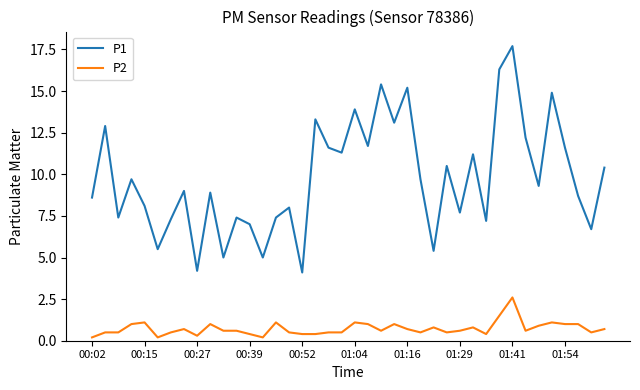

Reading left to right, what are all the values shown in this chart?

P1: 8.6	12.9	7.4	9.7	8.1	5.5	7.3	9.0	4.2	8.9	5.0	7.4	7.0	5.0	7.4	8.0	4.1	13.3	11.6	11.3	13.9	11.7	15.4	13.1	15.2	9.7	5.4	10.5	7.7	11.2	7.2	16.3	17.7	12.2	9.3	14.9	11.6	8.7	6.7	10.4
P2: 0.2	0.5	0.5	1.0	1.1	0.2	0.5	0.7	0.3	1.0	0.6	0.6	0.4	0.2	1.1	0.5	0.4	0.4	0.5	0.5	1.1	1.0	0.6	1.0	0.7	0.5	0.8	0.5	0.6	0.8	0.4	1.5	2.6	0.6	0.9	1.1	1.0	1.0	0.5	0.7